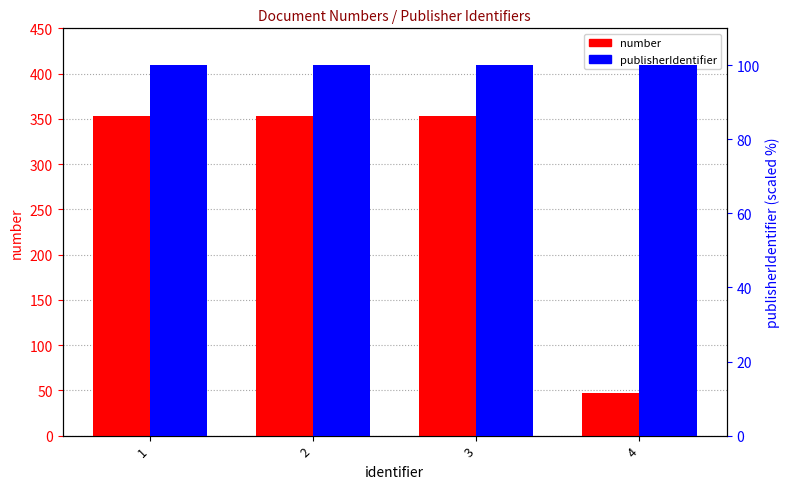

Rank the categories by publisherIdentifier value from highest to lowest.

1, 2, 3, 4